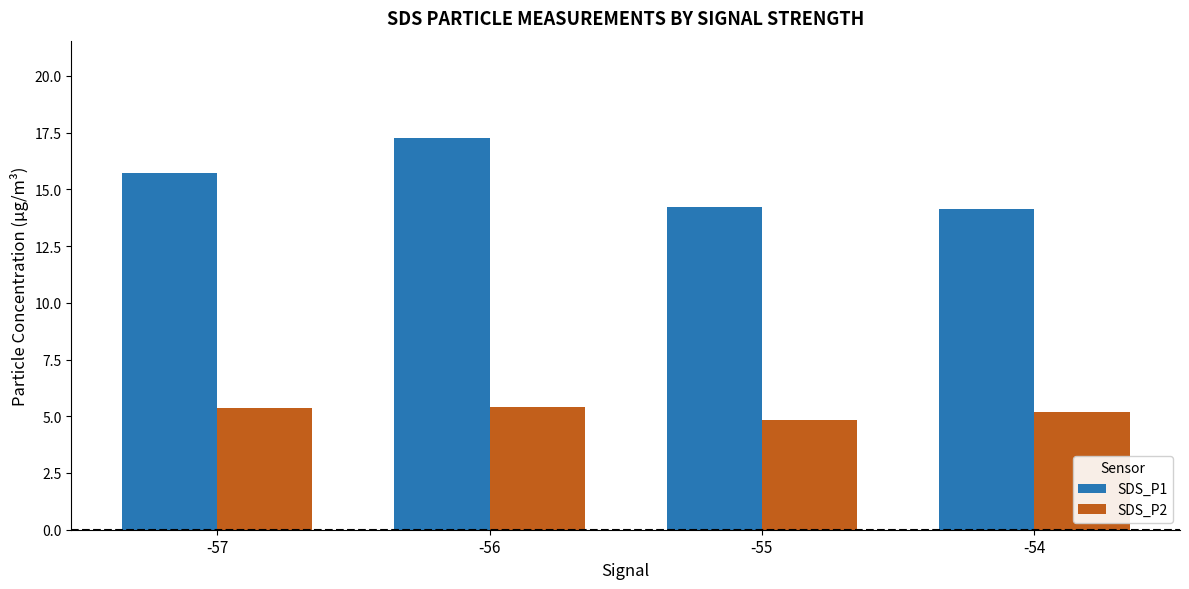

What is the highest value of the SDS_P1 series?

17.2